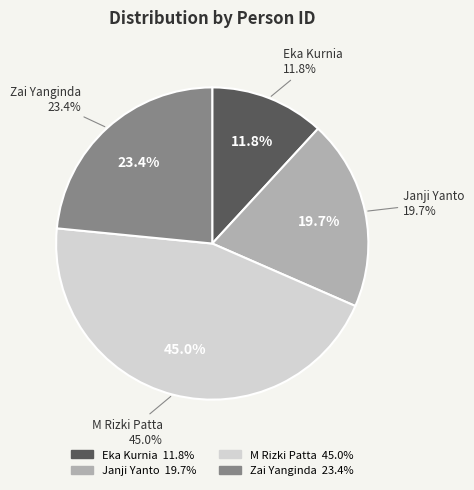

How many segments does this pie chart have?

4